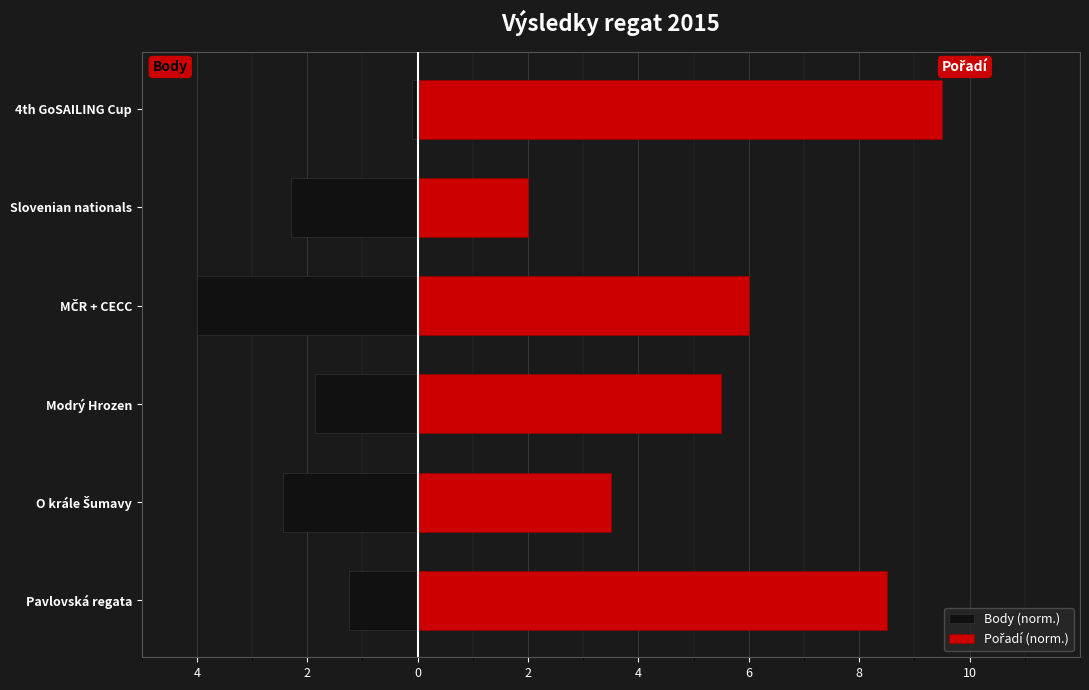

List the series in order of their overall mean, lowest first.

Body (norm.), Pořadí (norm.)